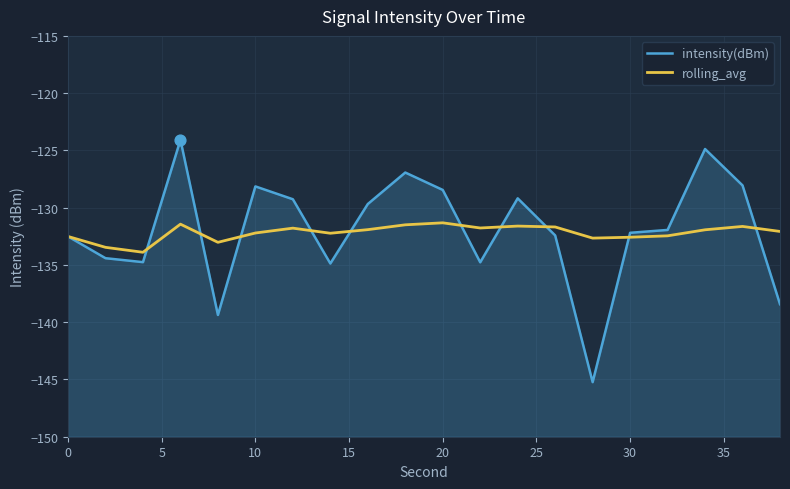

At how many categories does at least one series exceed -139?

20